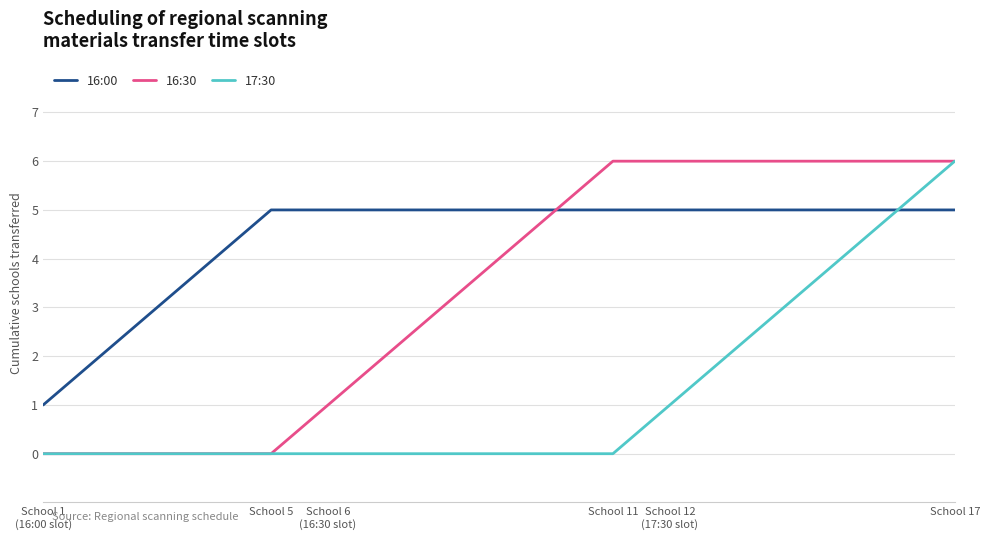

What is the maximum value shown in the chart?

6